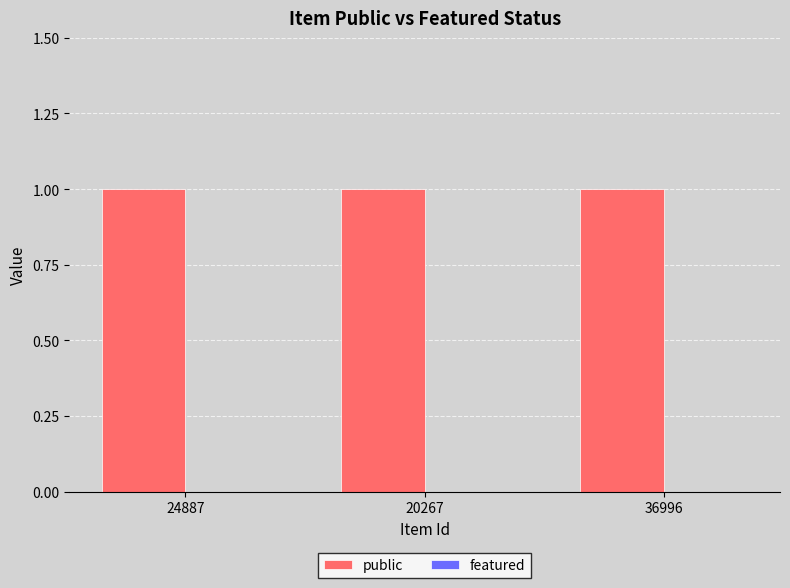

Which series has the largest total across all categories?

public